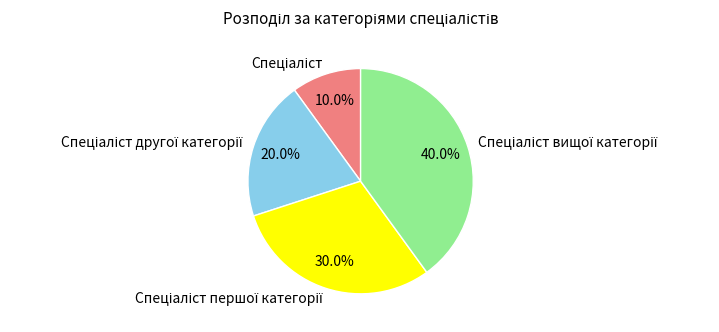

Is there a majority slice in this chart?

No